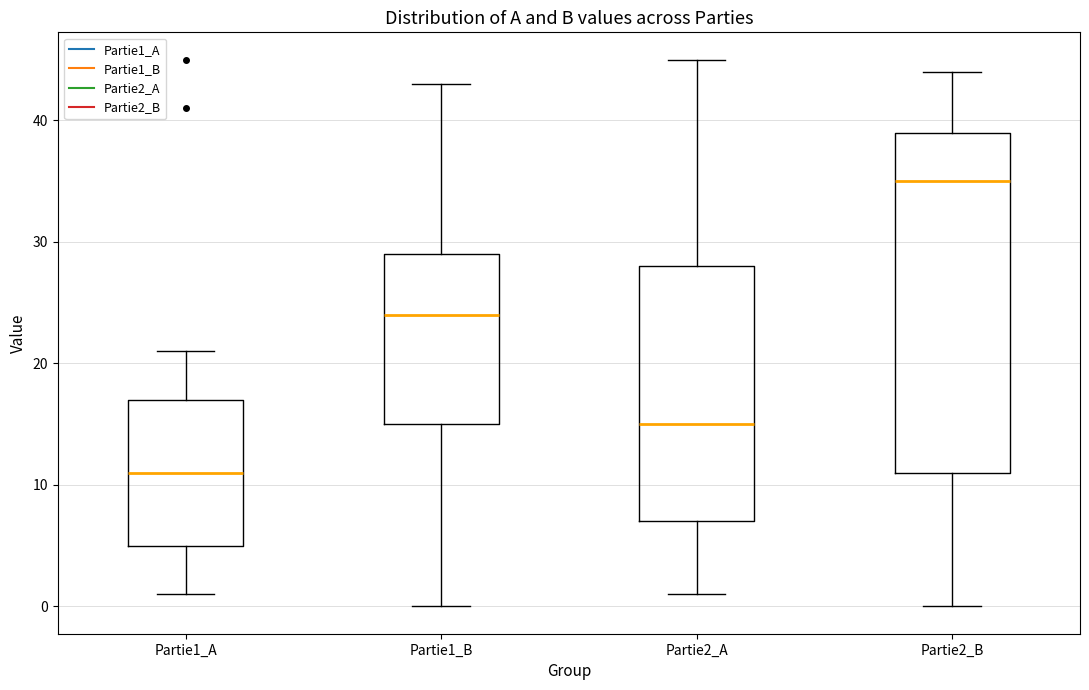

Which box has the lowest median line?

Partie1_A